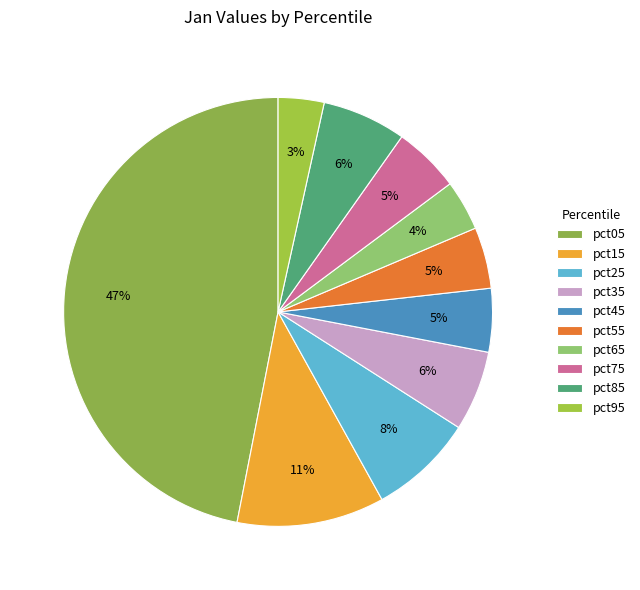

To the nearest percent, what is the average slice percentage?

10%